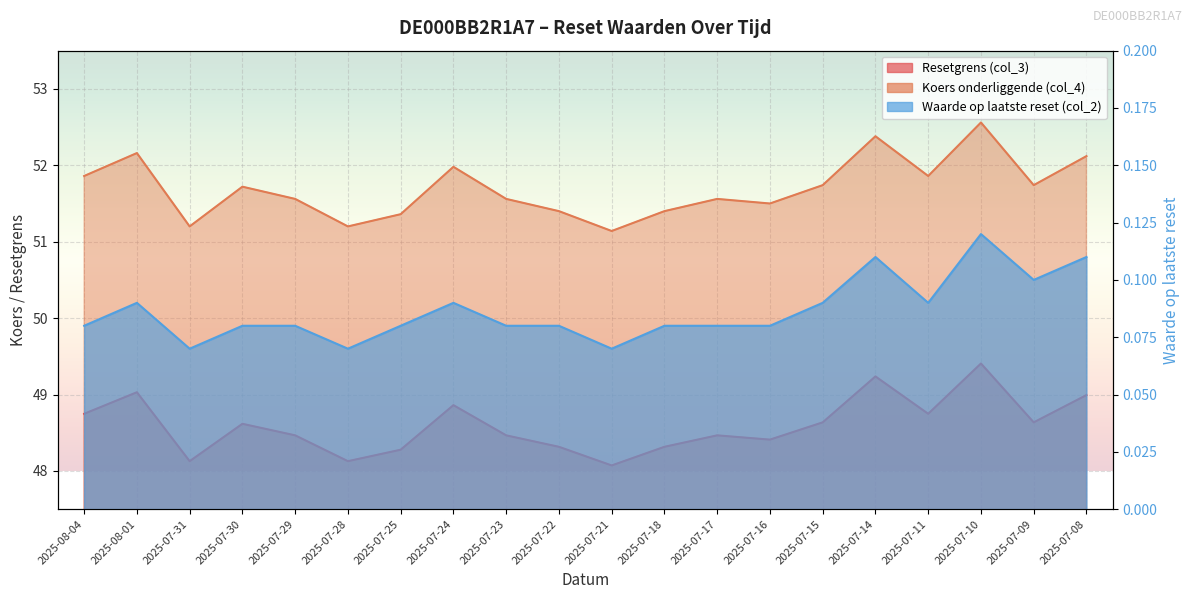

Is the value of Koers onderliggende (col_4) at 2025-07-21 greater than the value of Resetgrens (col_3) at 2025-07-10?

Yes